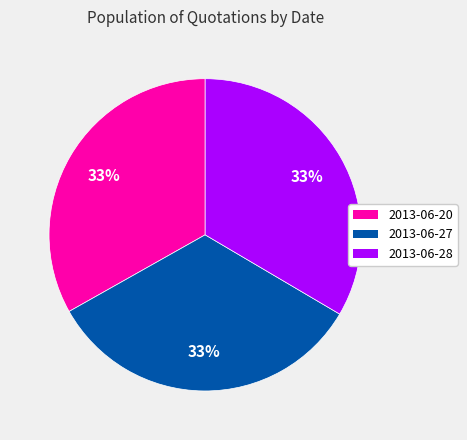

What is the ratio of the value at 2013-06-27 to the value at 2013-06-28?

1.0